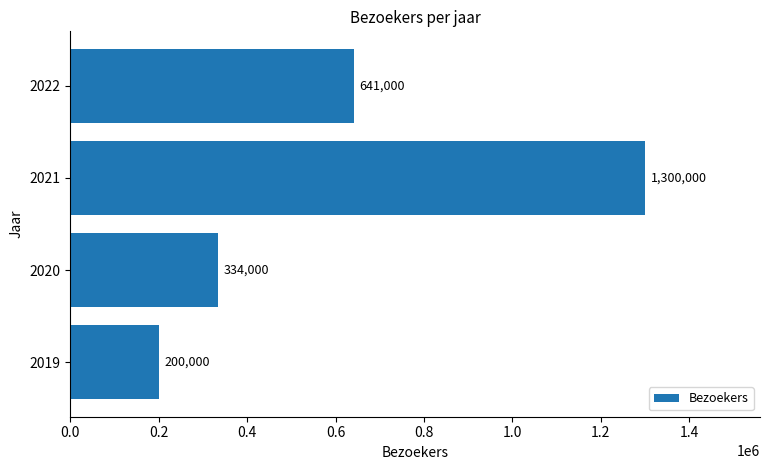

How many values are between 334000 and 1300000?

3